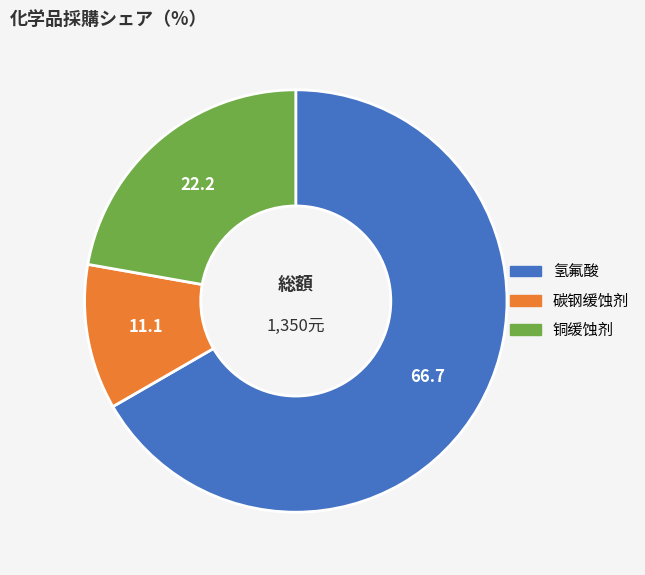

Is 氢氟酸 the majority of the pie?

Yes